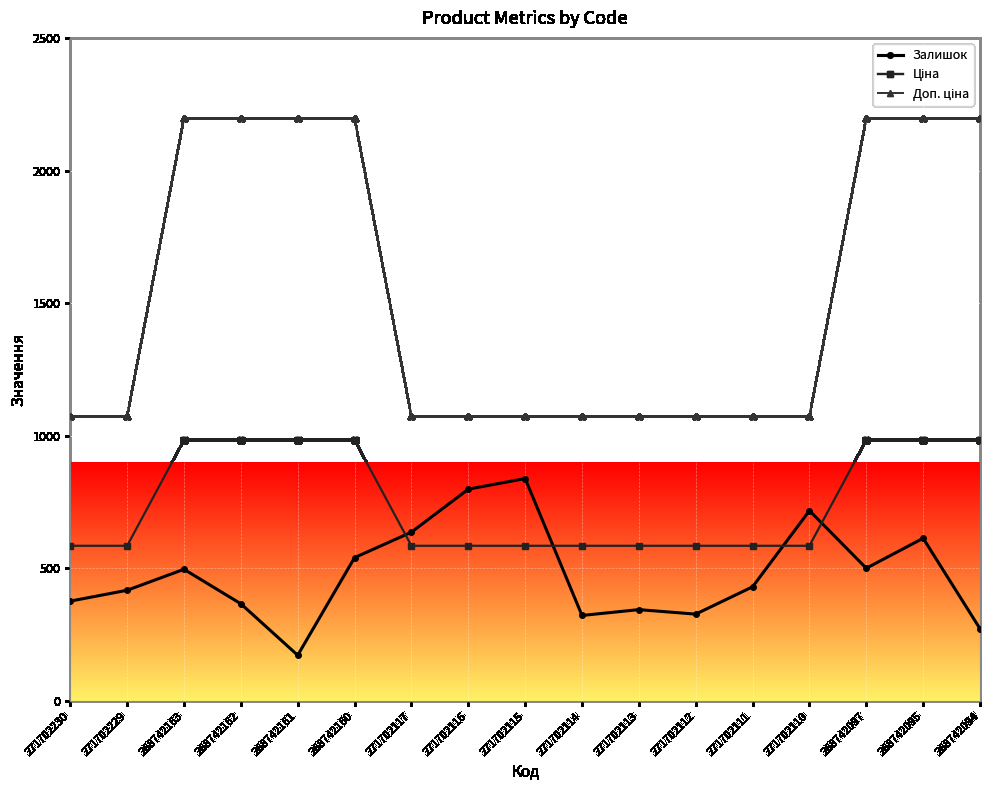

At which category does Залишок reach its first local valley?

268742161